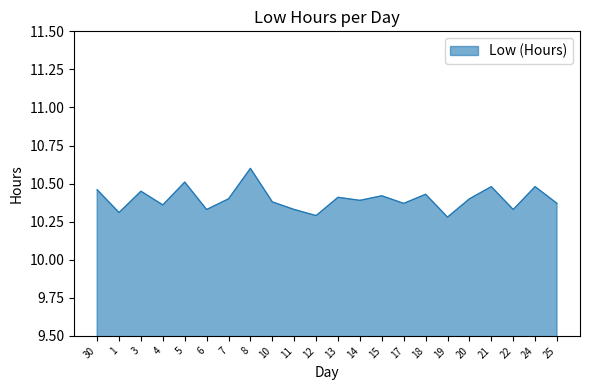

Between 12 and 7, which is larger?

7